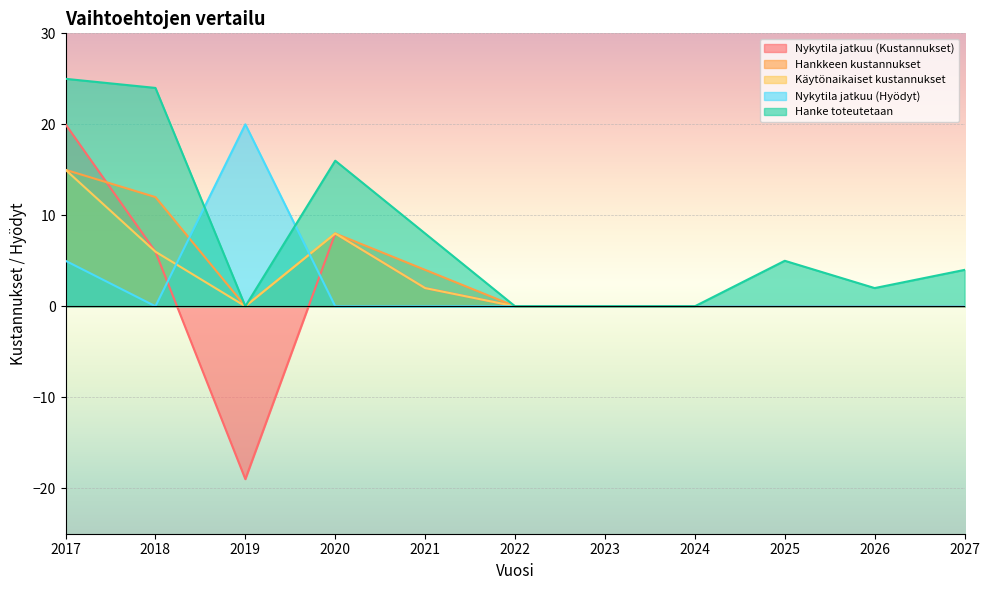

True or false: Nykytila jatkuu (Kustannukset) has a value of 20 at 2017.

True